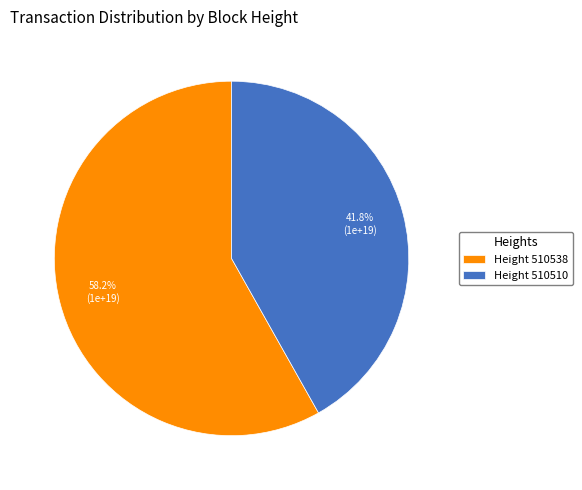

Combined, what portion of the pie is Height 510510 and Height 510538?

100.0%